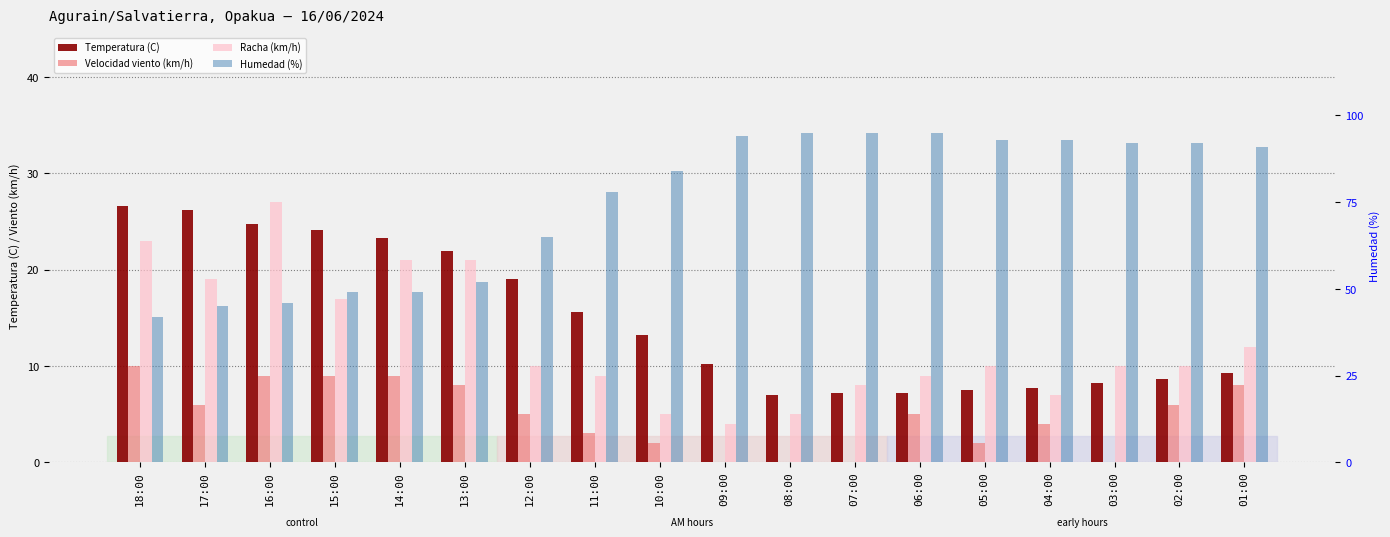

At how many categories does at least one series exceed 9?

18